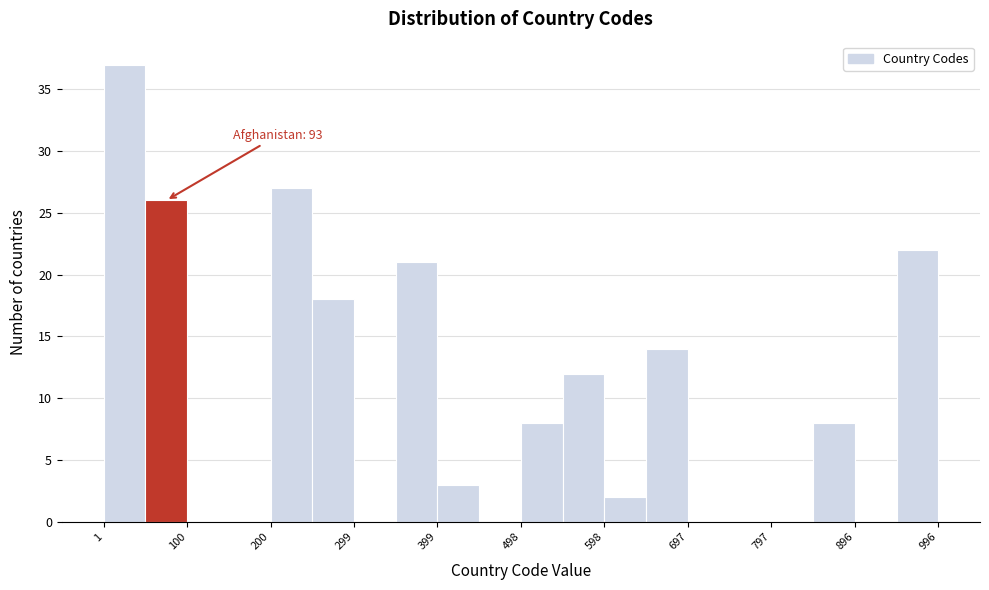

Over which range of the x-axis is the bar tallest?

0 to 50